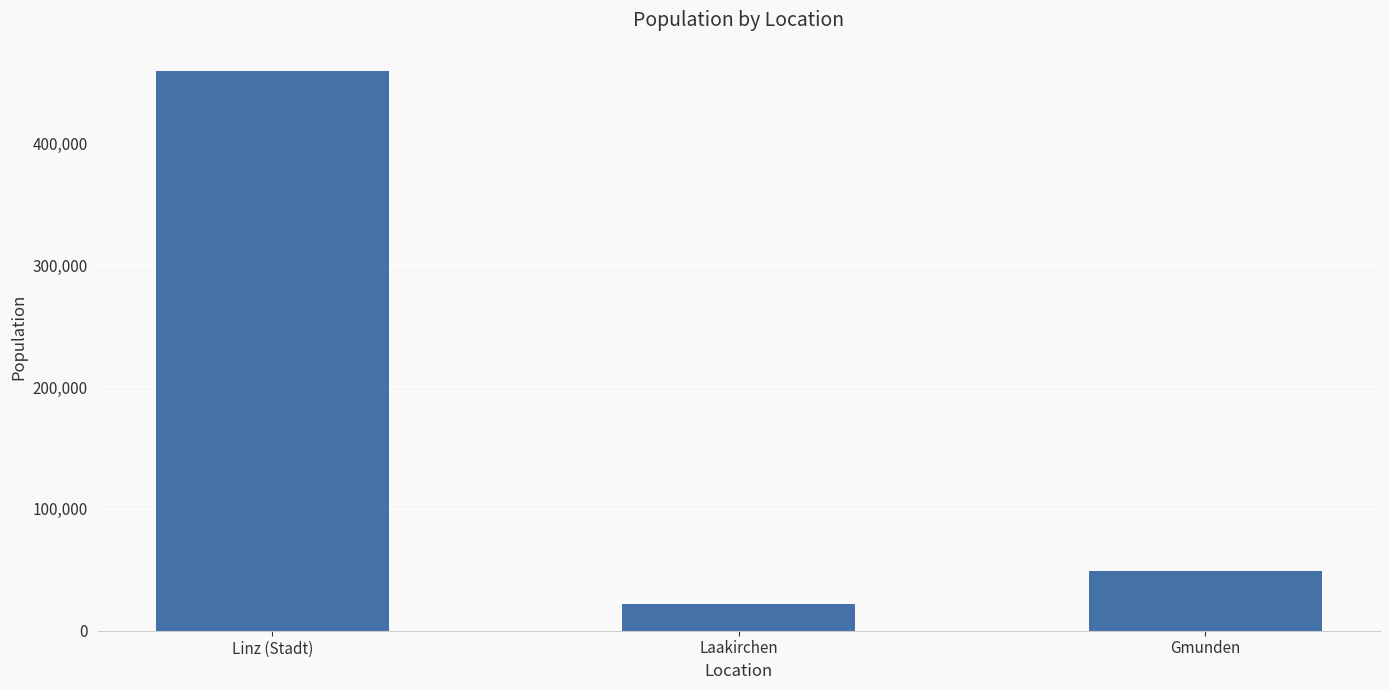

Rank the categories by value from highest to lowest.

Linz (Stadt), Gmunden, Laakirchen